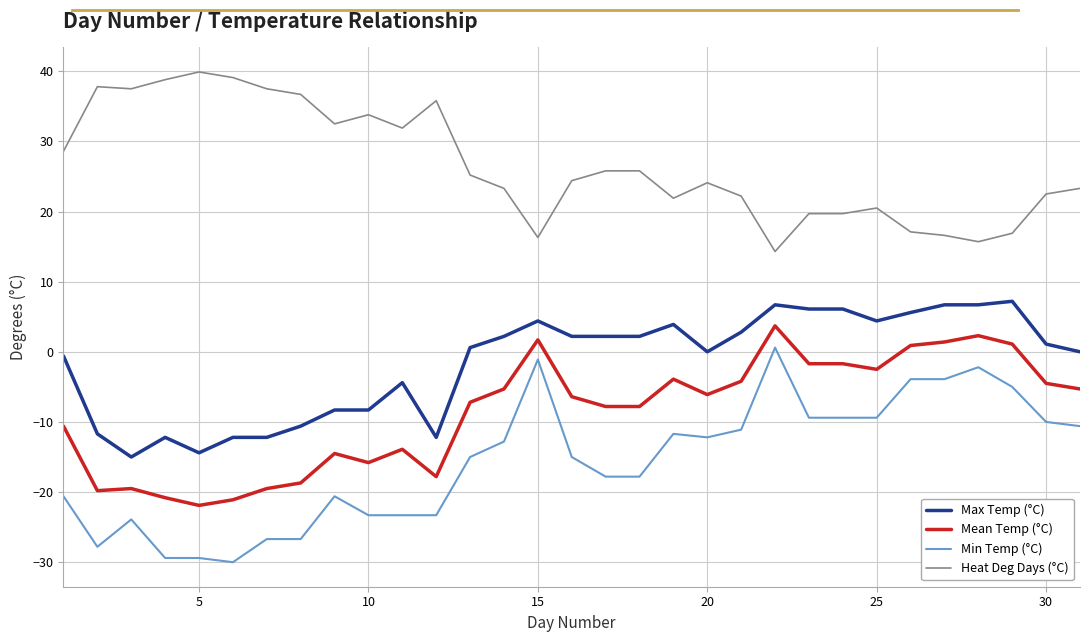

Which series has the largest total across all categories?

Heat Deg Days (°C)